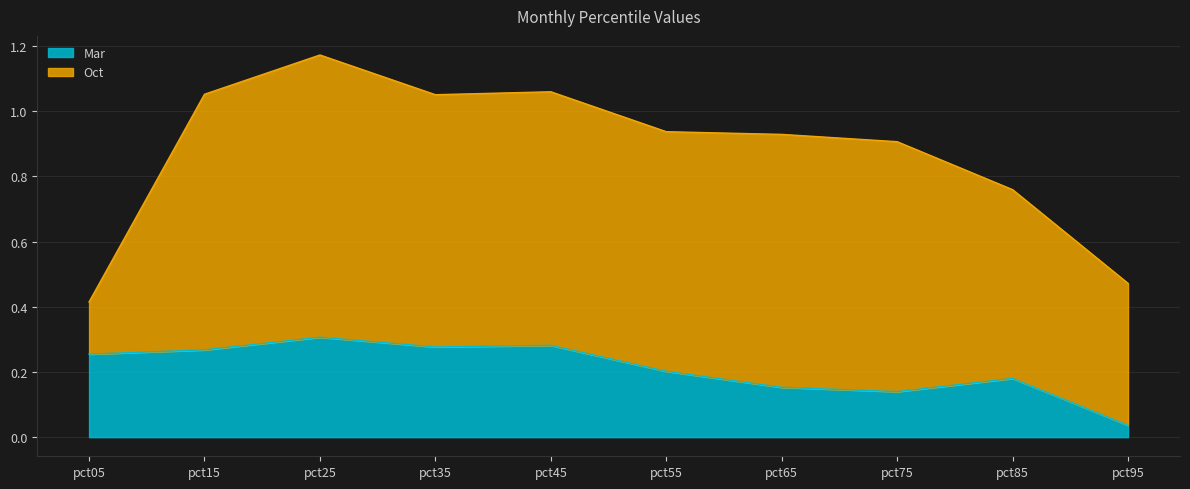

The chart shows a value of 0.1 at pct45. True or false?

False